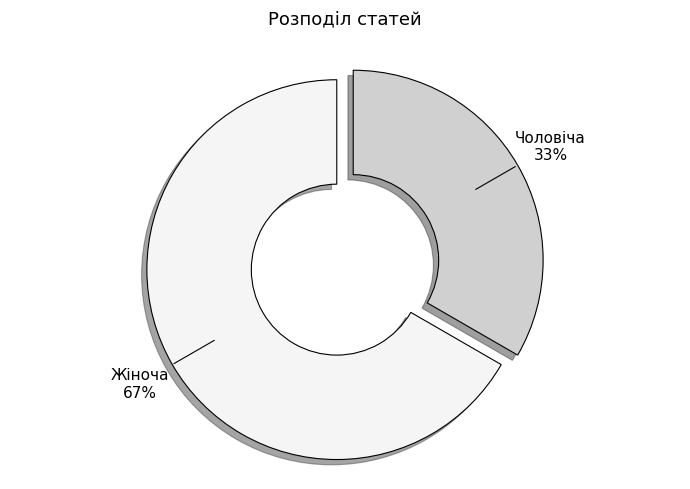

What is the ratio of the value at Жіноча to the value at Чоловіча?

2.0